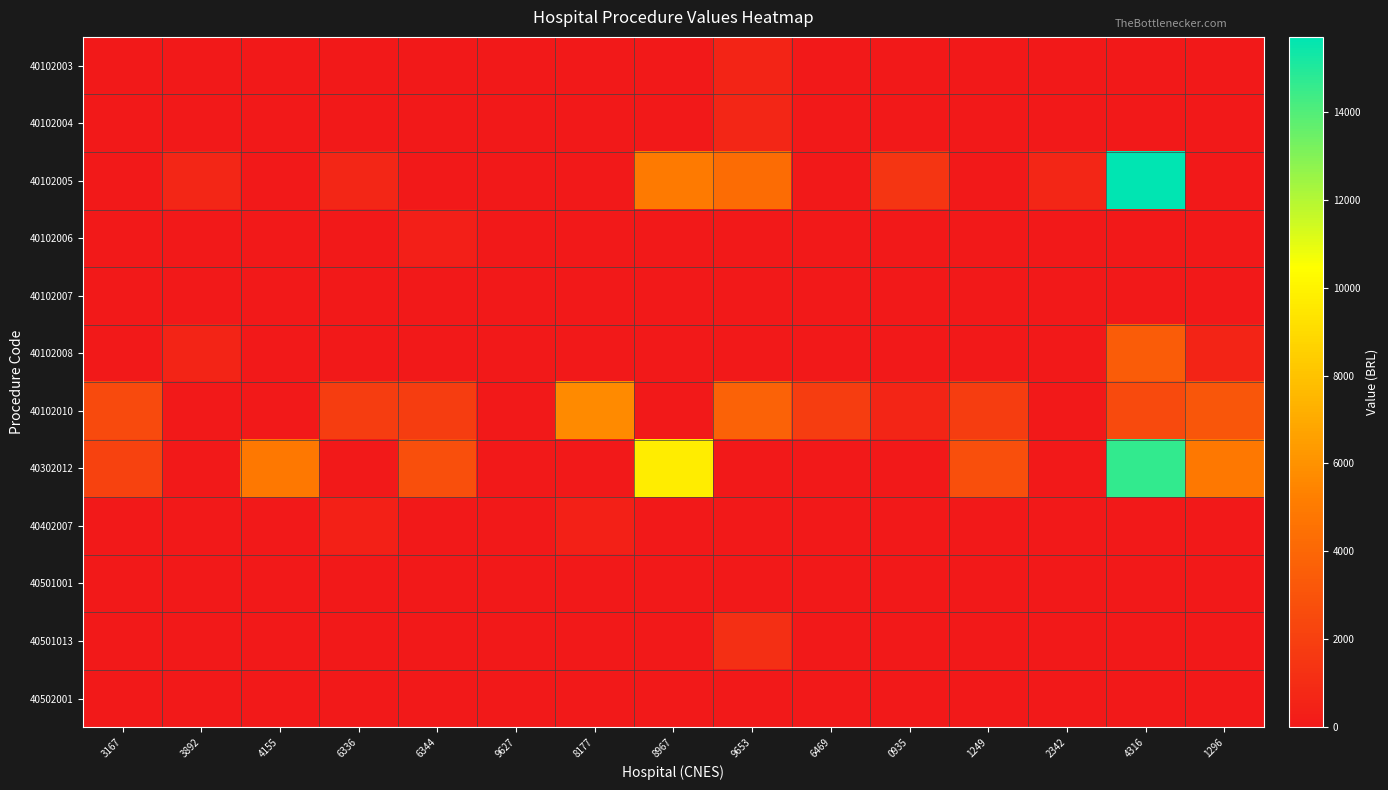

What is the spread (max minus min) of values at 0935?

1427.2